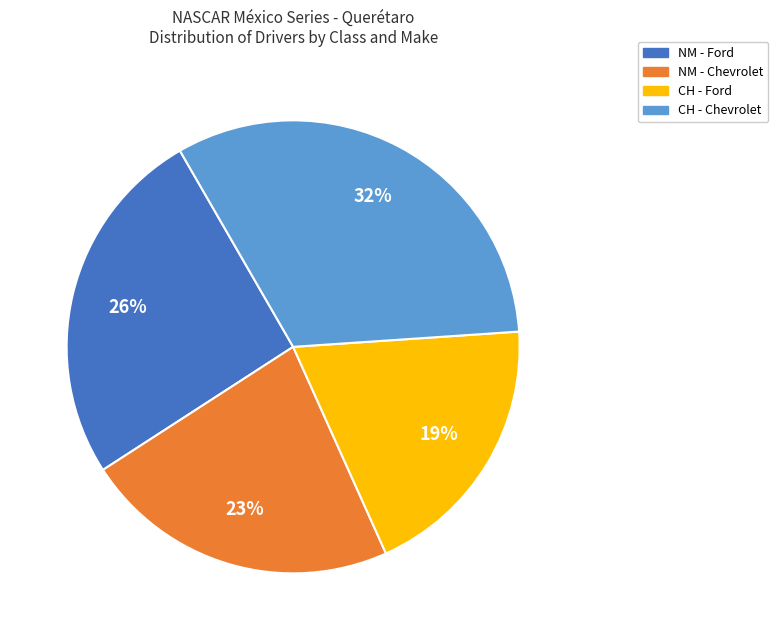

How many slices are in this pie chart?

4